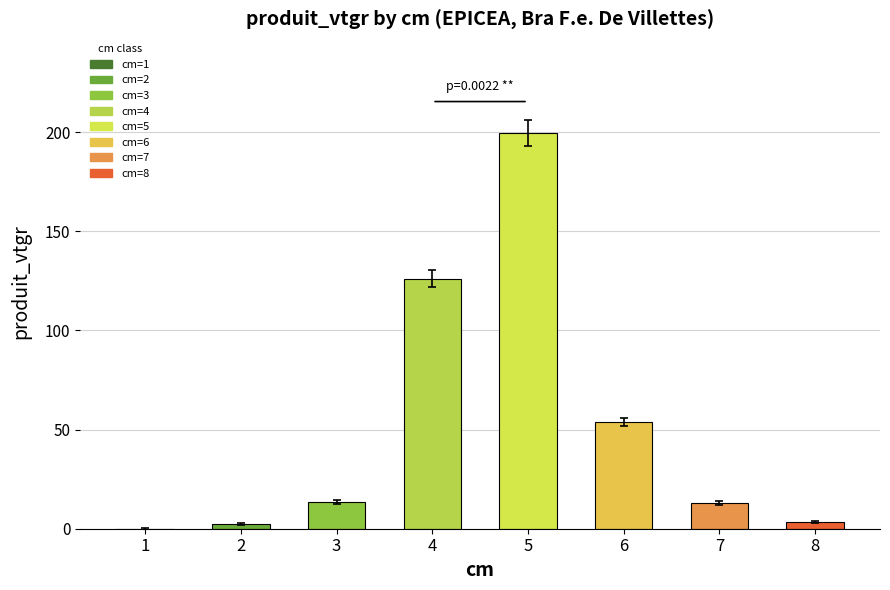

List the labels in order of value, largest first.

5, 4, 6, 3, 7, 8, 2, 1